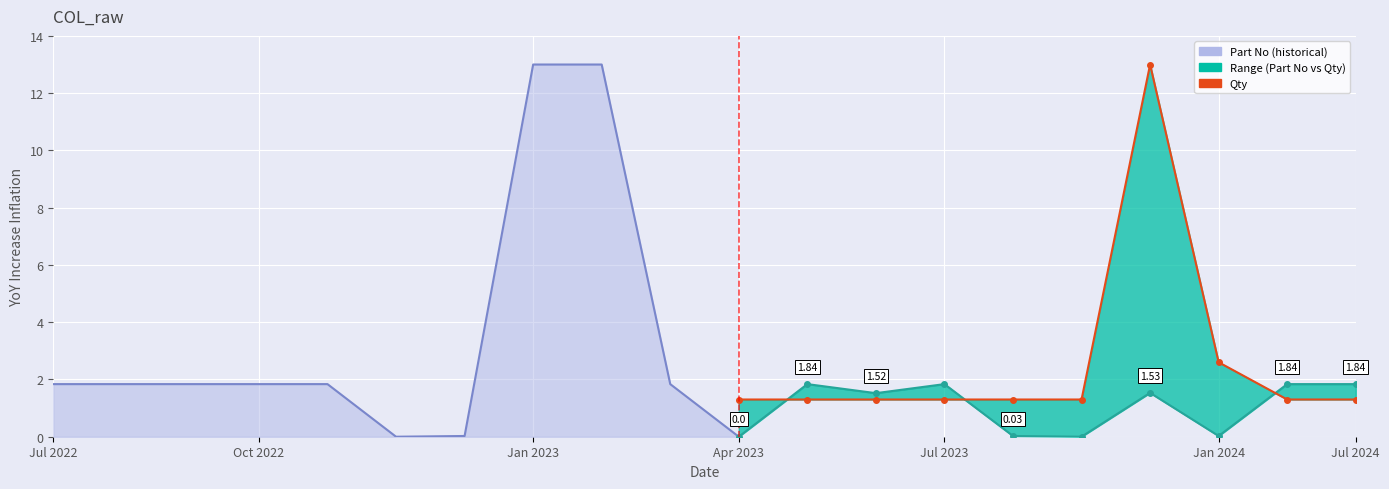

How many intersections are there between Part No (forecast) and Qty?

3